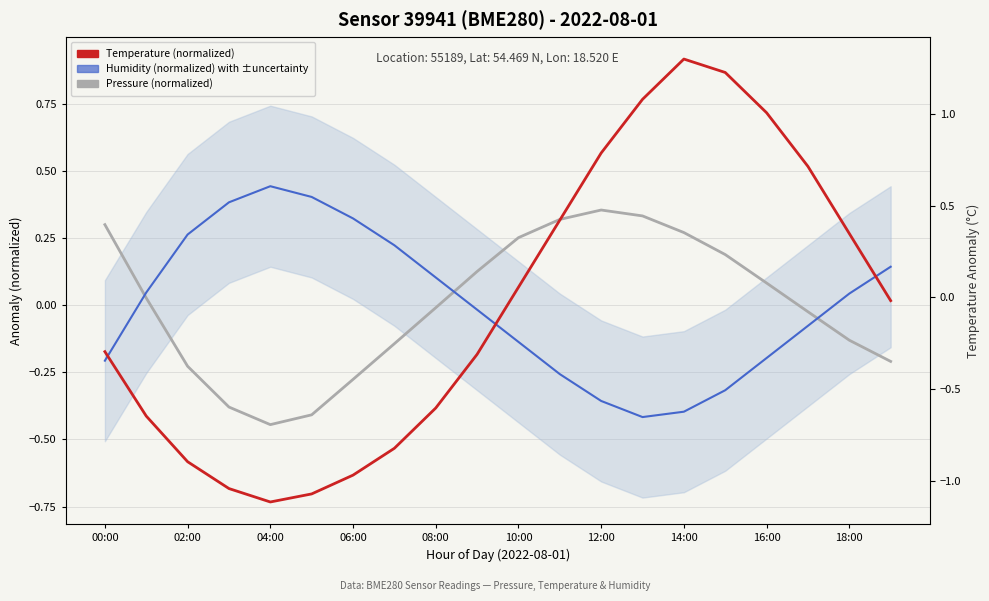

Which series has the largest range (max minus min)?

Temperature (12-step avg)